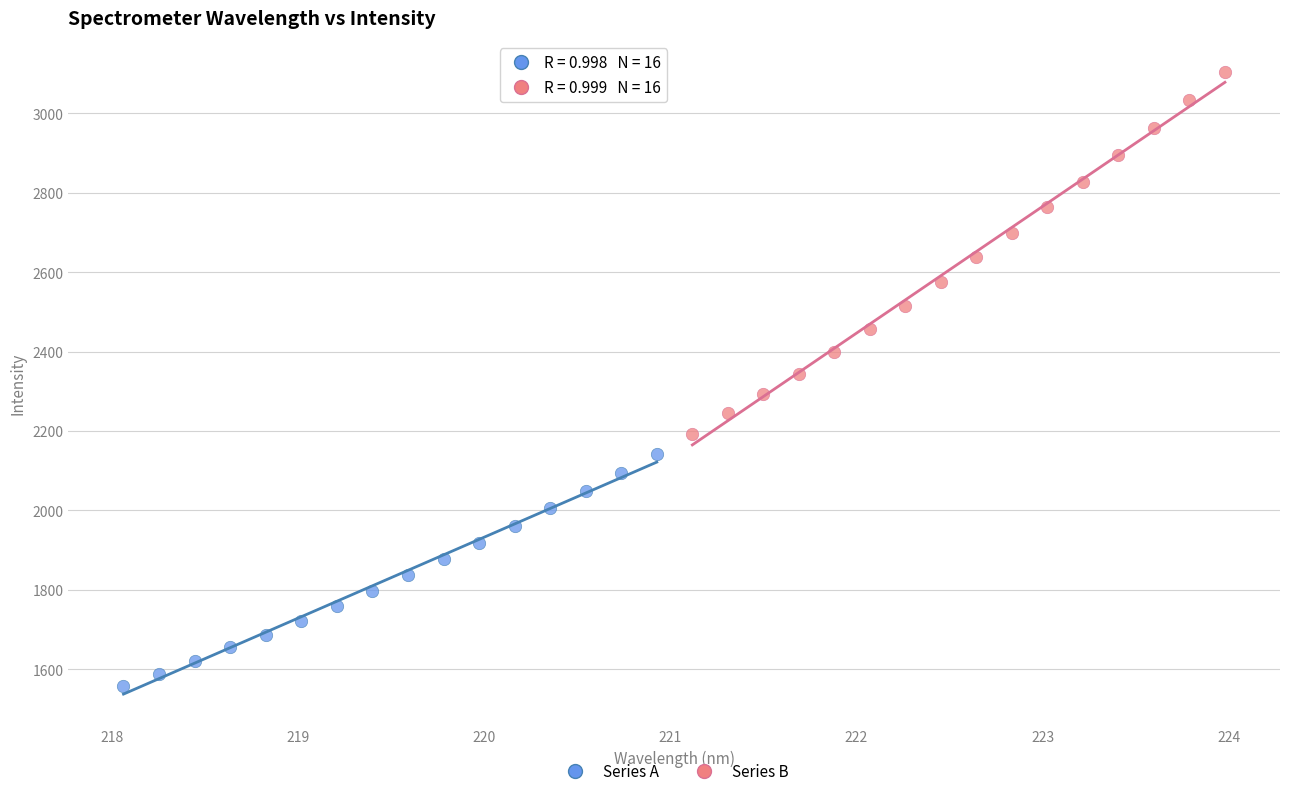

What are all the series names shown in the legend?

Series A, Series B